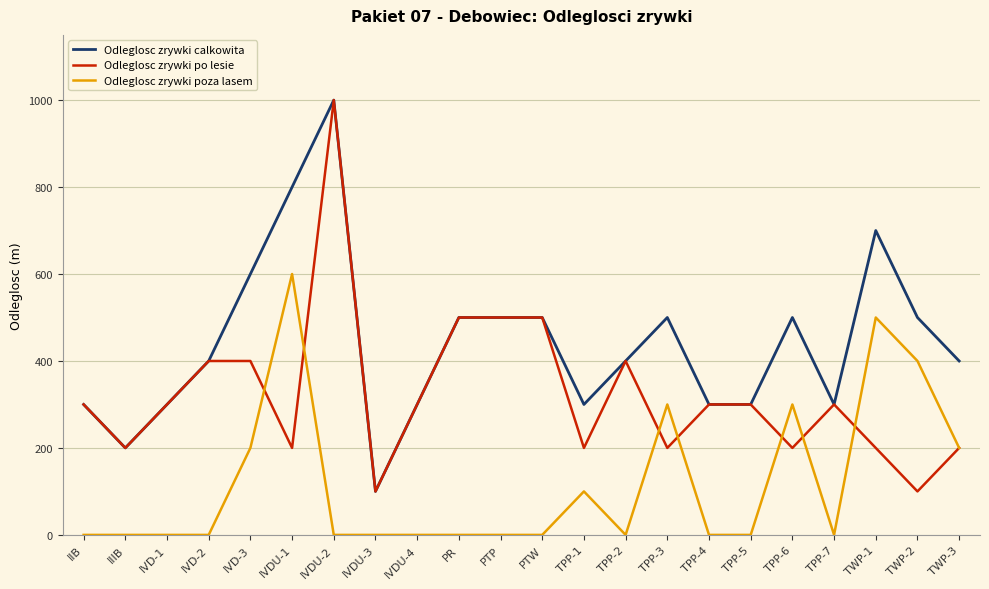

True or false: Odleglosc zrywki calkowita and Odleglosc zrywki poza lasem cross at least once.

False